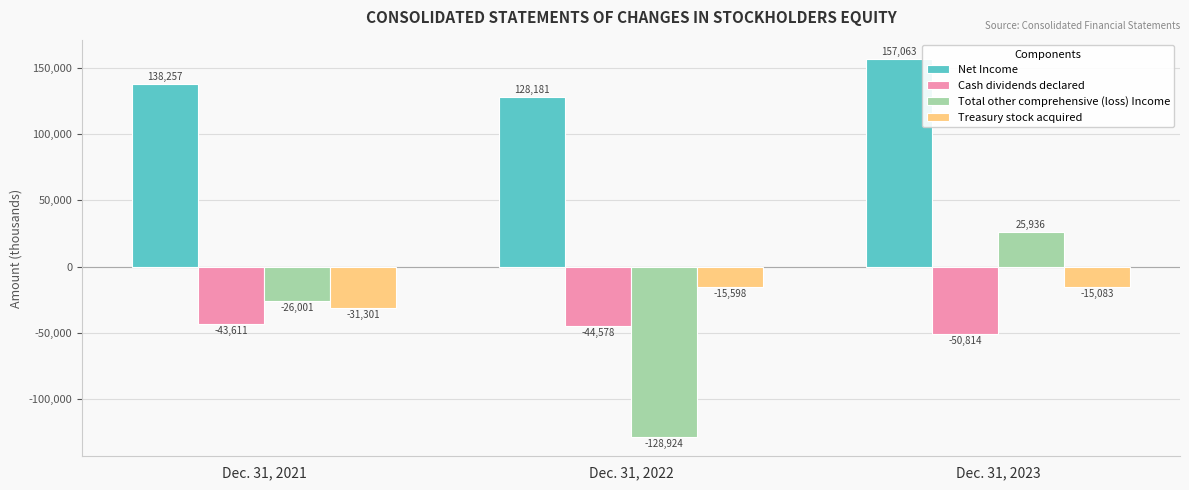

Reading right to left, what are all the values shown in this chart?

Net Income: Dec. 31, 2023=157063	Dec. 31, 2022=128181	Dec. 31, 2021=138257
Cash dividends declared: Dec. 31, 2023=-50814	Dec. 31, 2022=-44578	Dec. 31, 2021=-43611
Total other comprehensive (loss) Income: Dec. 31, 2023=25936	Dec. 31, 2022=-128924	Dec. 31, 2021=-26001
Treasury stock acquired: Dec. 31, 2023=-15083	Dec. 31, 2022=-15598	Dec. 31, 2021=-31301